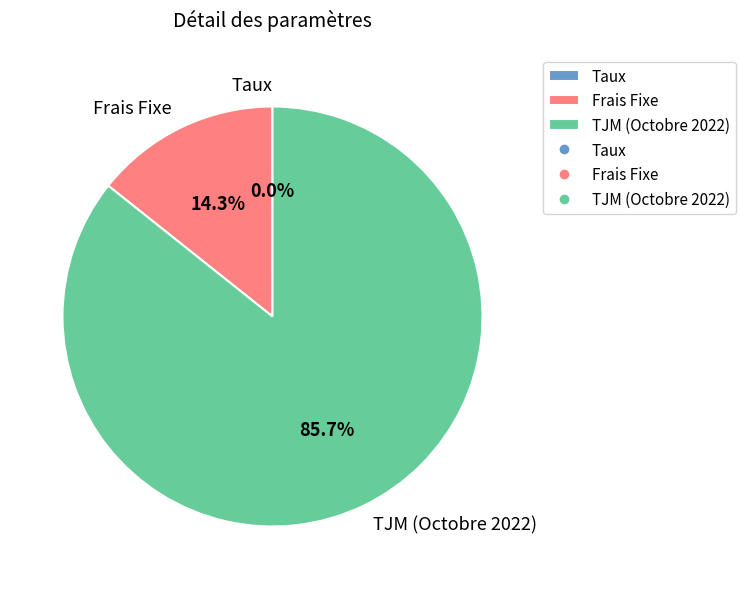

To the nearest percent, what is the average slice percentage?

33%